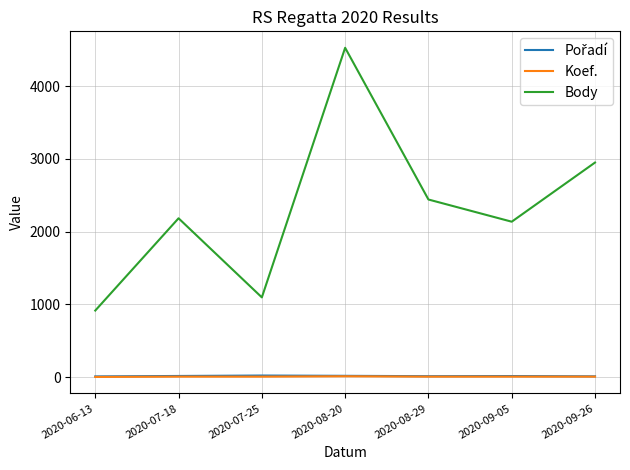

The value of Body at 2020-08-29 is 2441. True or false?

True